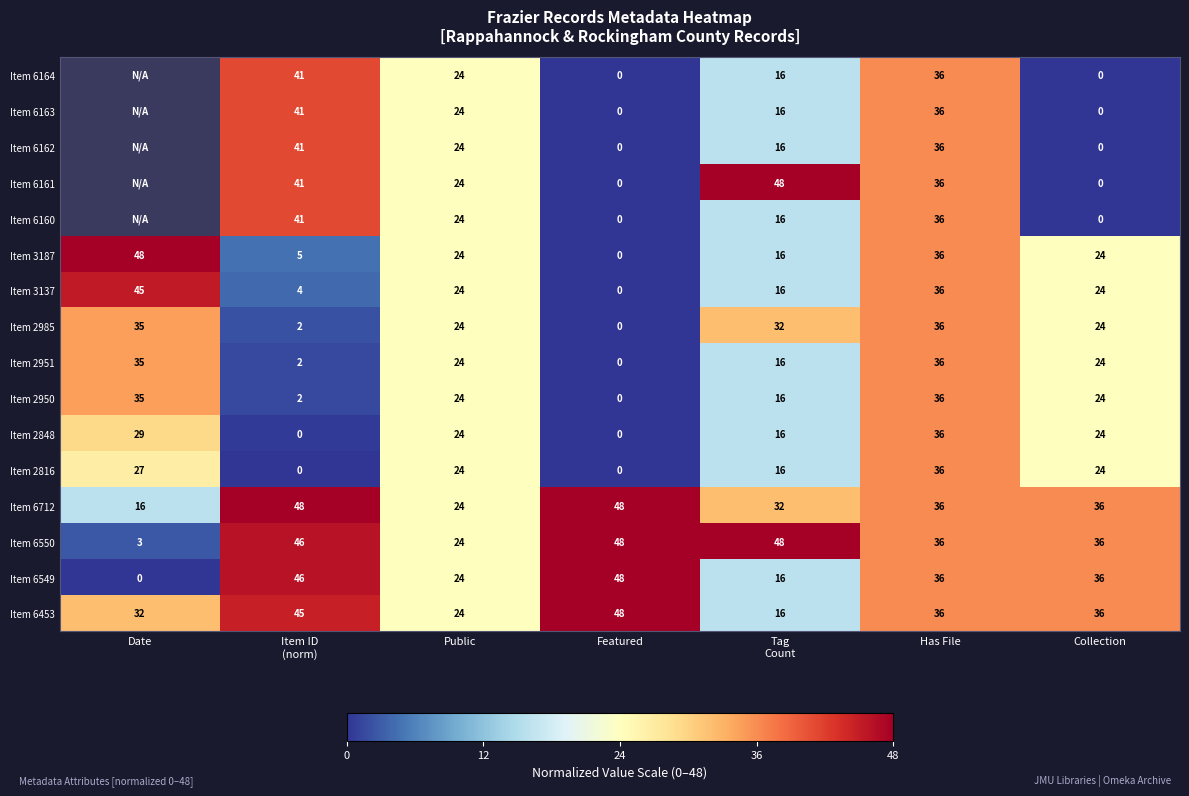

What is the total value across all series at Tag
Count?

352.0